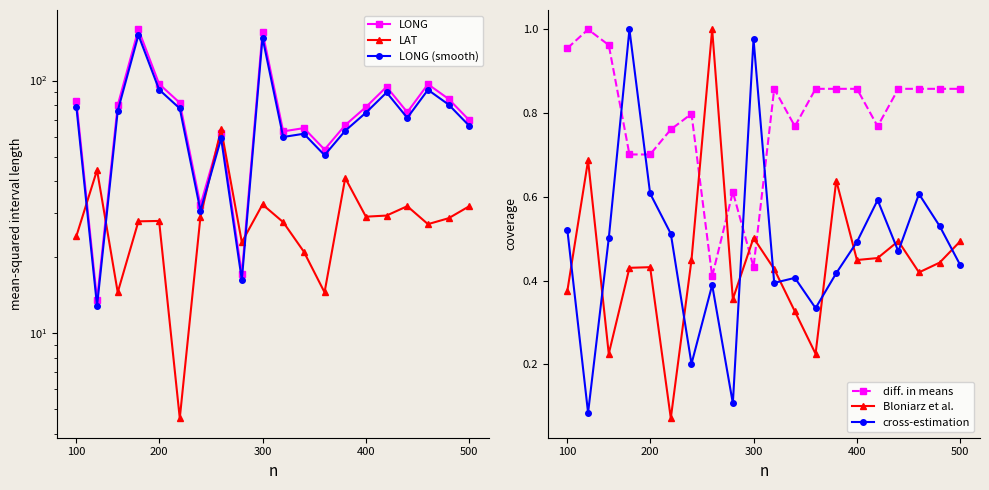

True or false: diff. in means has a value of 0.6 at 400.

False